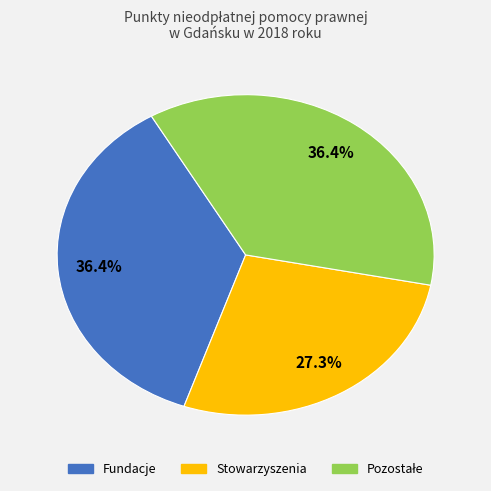

Does any single category account for the majority?

No